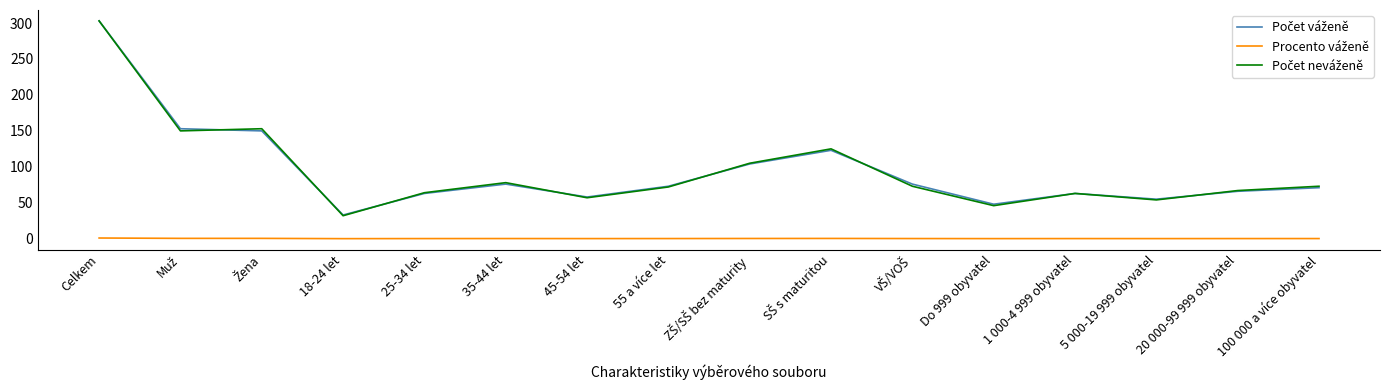

What is the greatest value displayed?

303.0